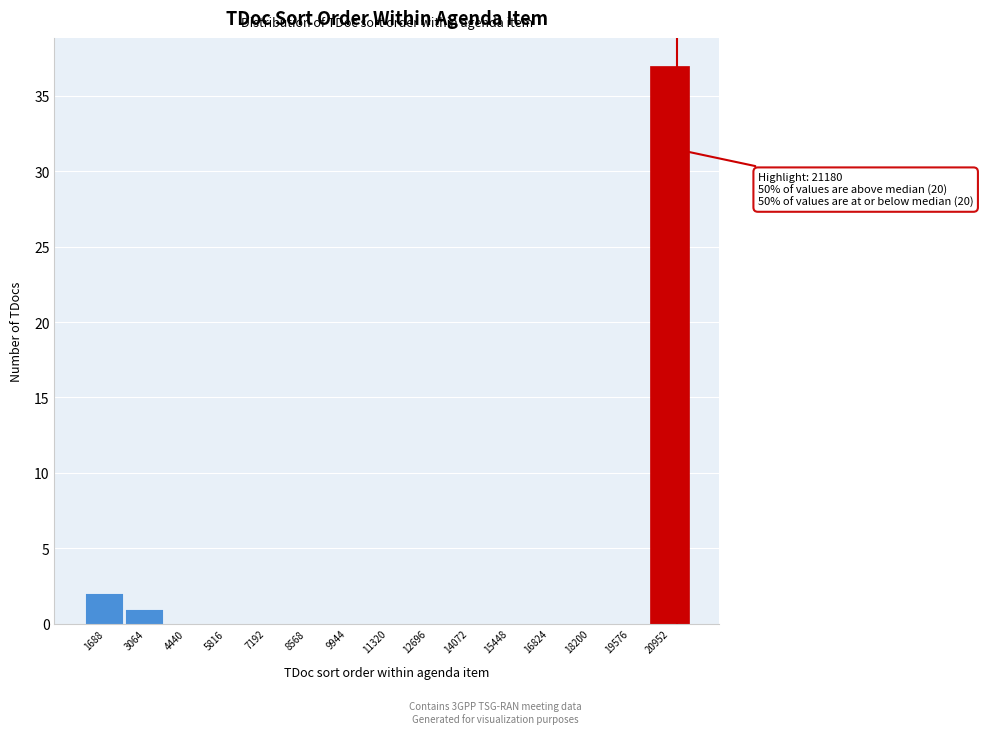

Over which range of the x-axis is the bar tallest?

20200 to 21600